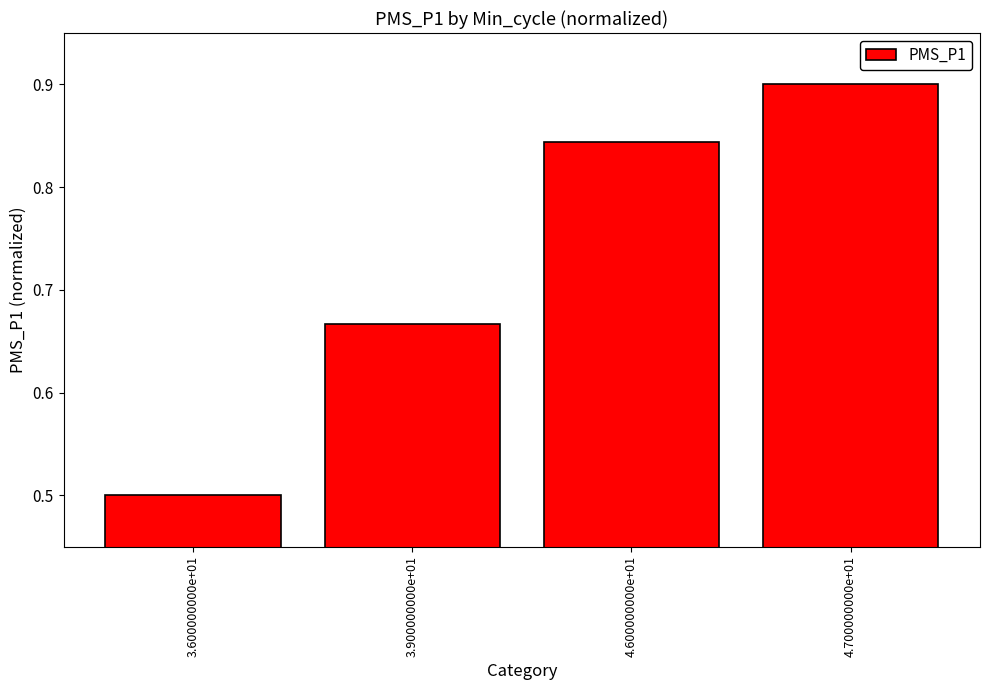

What is the label of the 1st bar from the left?

3.600000000e+01